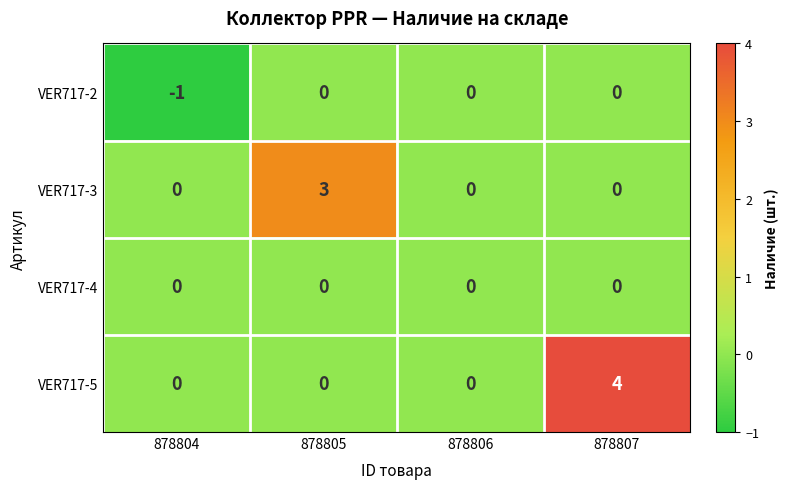

Rank the series by their average value, from lowest to highest.

VER717-2, VER717-4, VER717-3, VER717-5